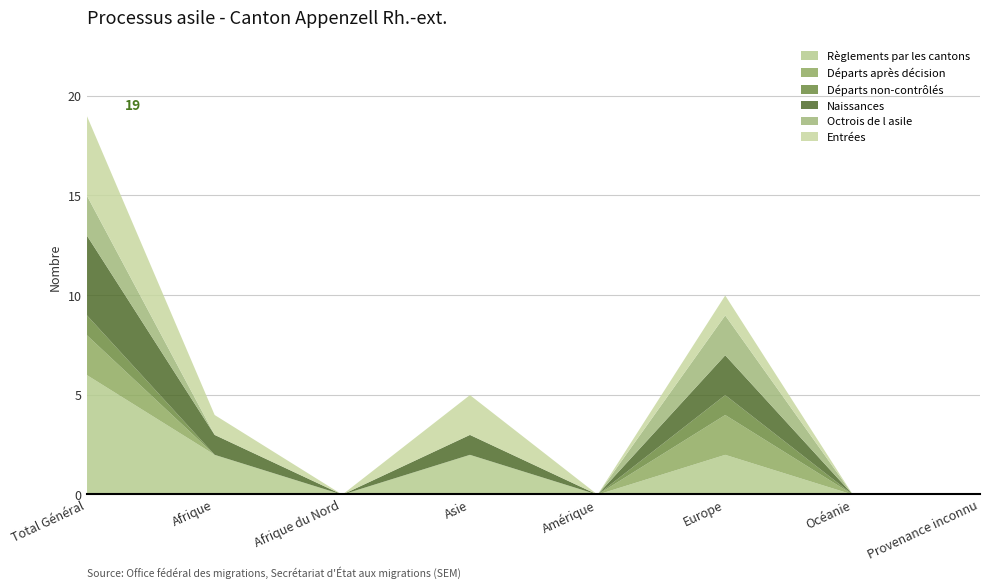

How many data points in Entrées are above 1?

2